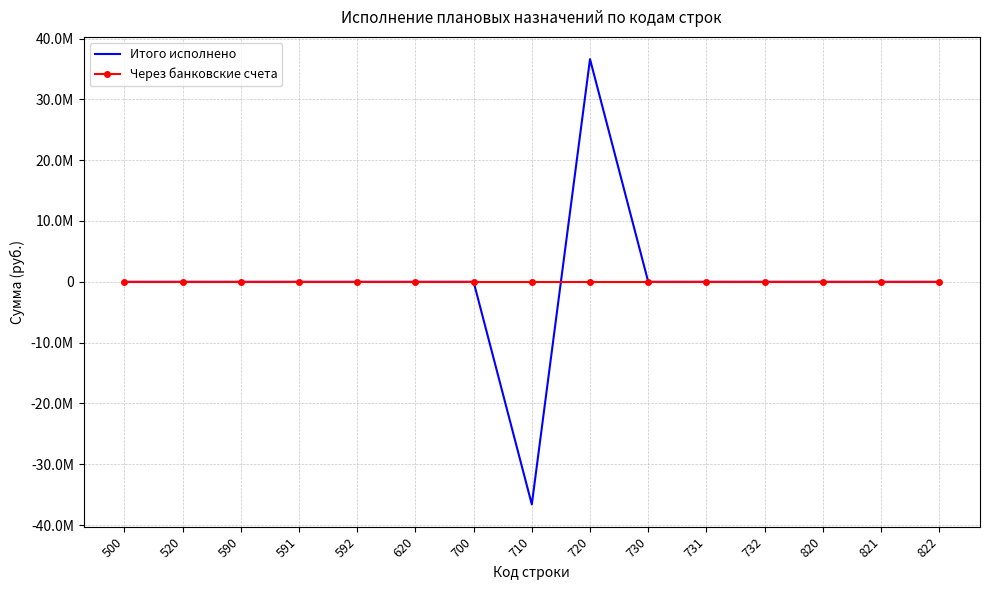

Rank the categories by Итого исполнено value from highest to lowest.

720, 500, 520, 590, 591, 592, 620, 700, 730, 731, 732, 820, 821, 822, 710